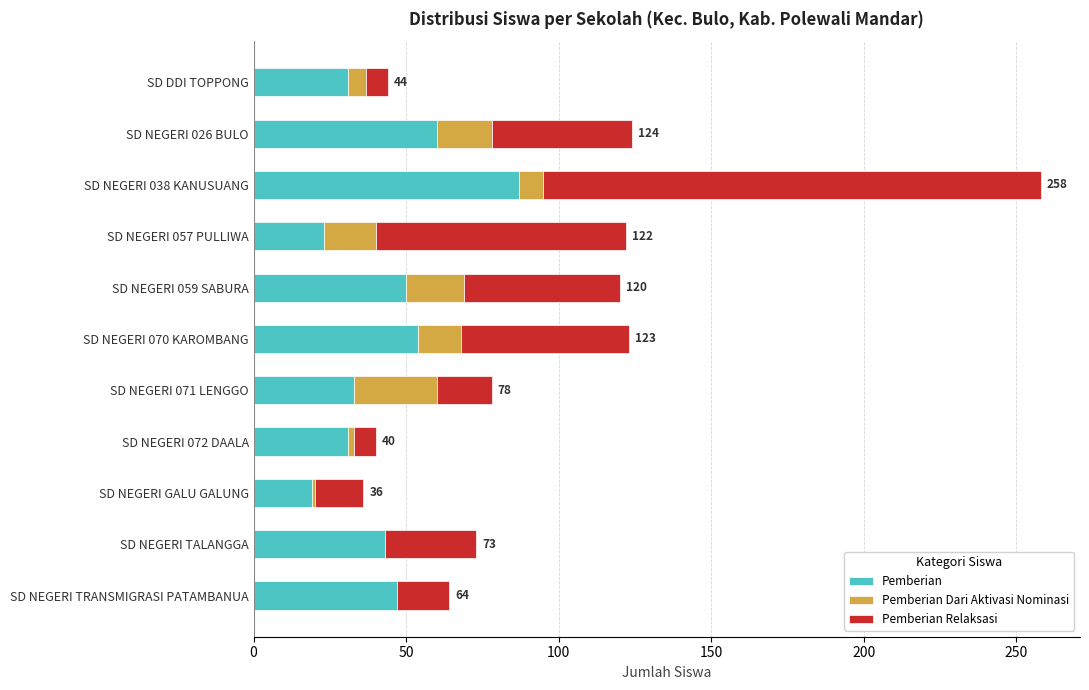

The Pemberian series shows 10 at SD NEGERI TALANGGA. True or false?

False